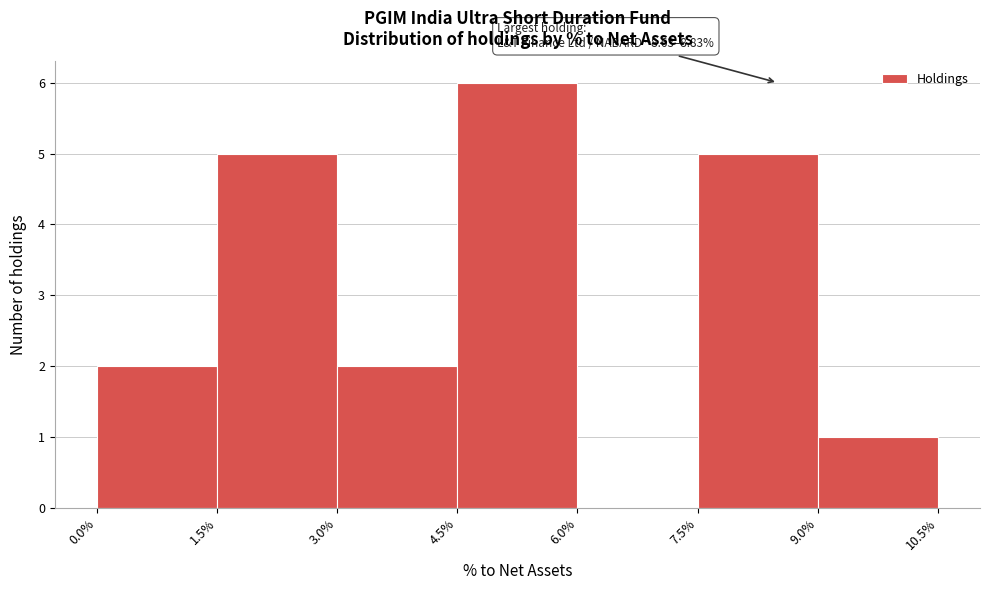

Over which range of the x-axis is the bar tallest?

4.5% to 6.0%